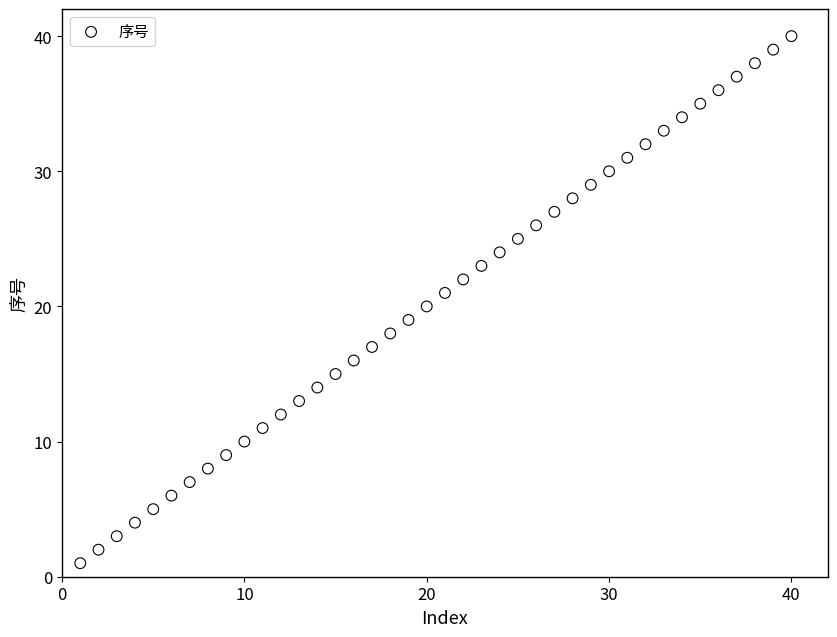

What is the range of Y values (max minus min)?

39